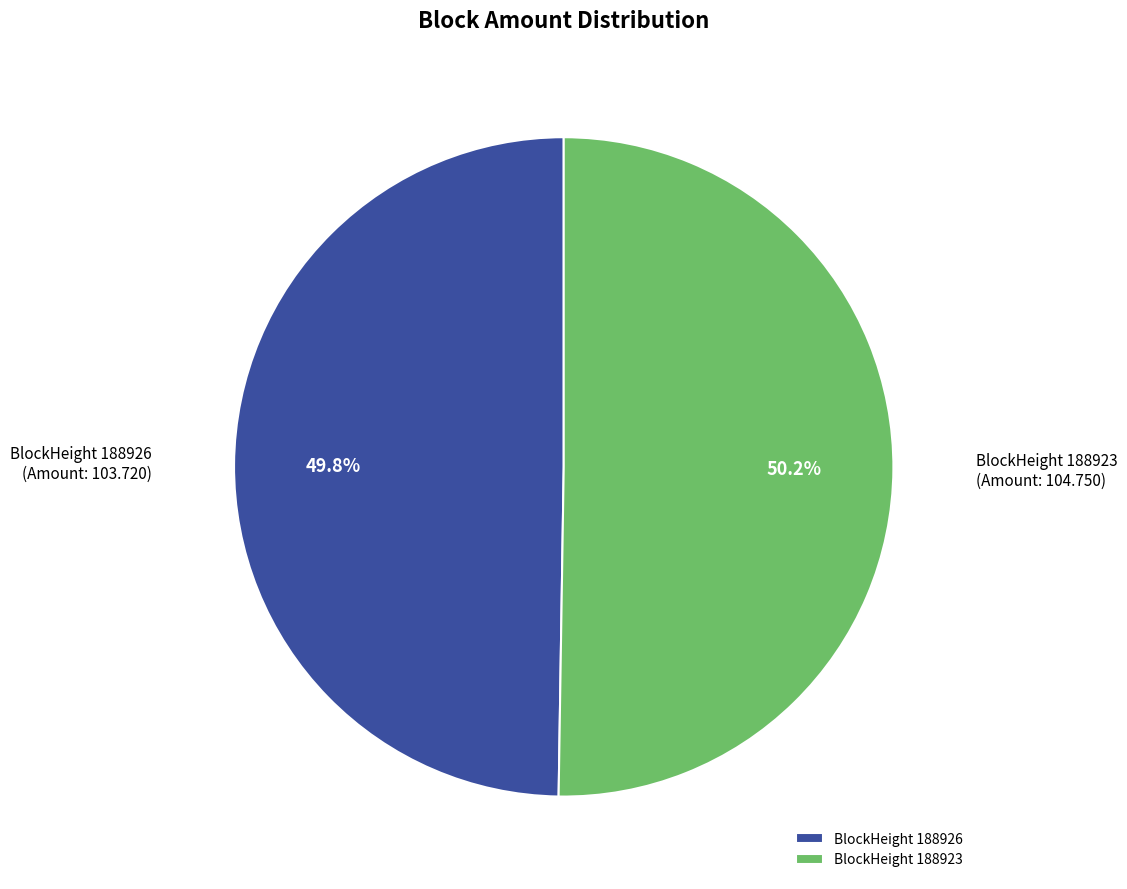

What is the ratio of the value at BlockHeight 188926 to the value at BlockHeight 188923?

1.0